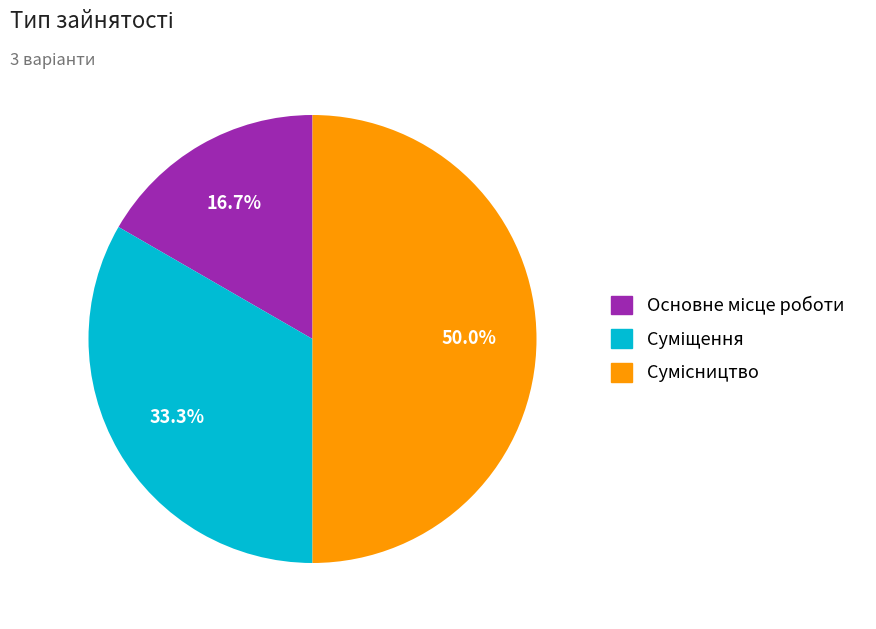

What percentage do Сумісництво and Суміщення together represent?

83.3%